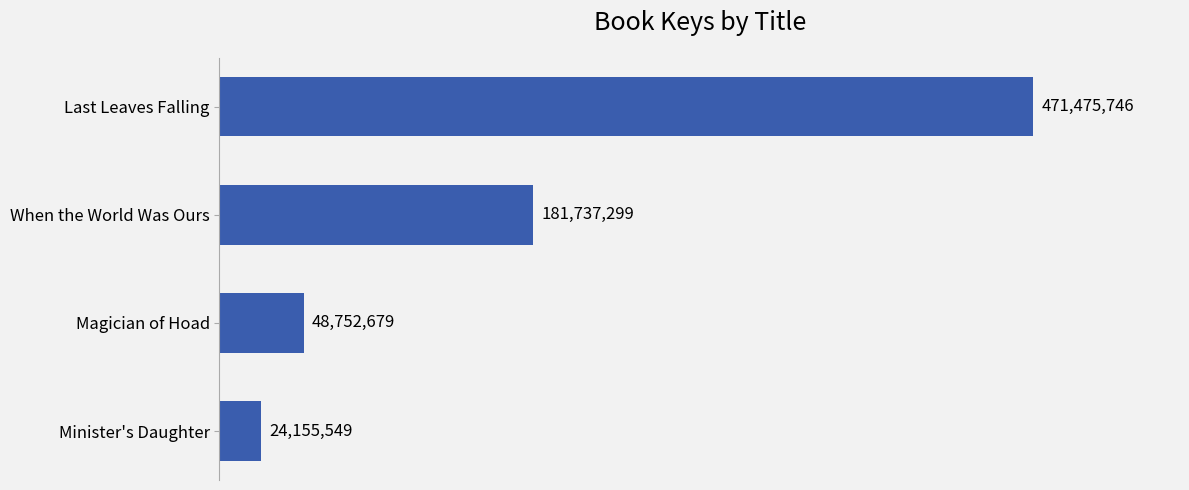

True or false: the data shows 224725327 at Last Leaves Falling.

False